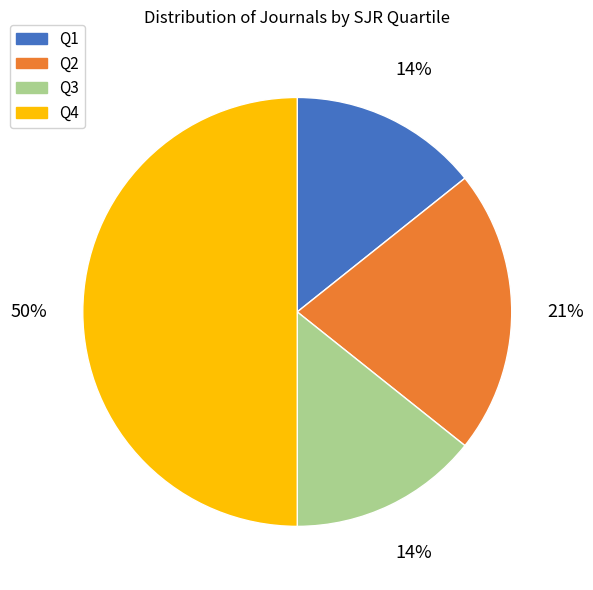

To the nearest percent, what is the average slice percentage?

25%